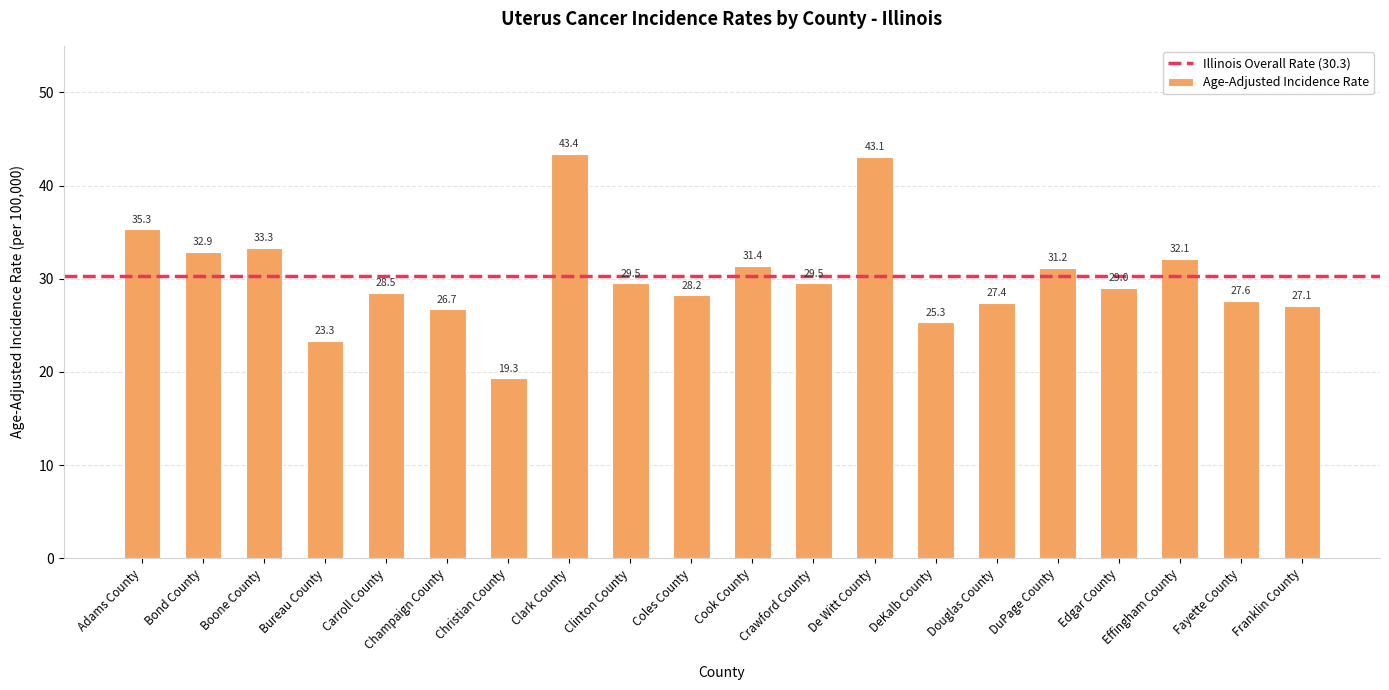

Reading left to right, list all the values displayed in this chart.

35.3	32.9	33.3	23.3	28.5	26.7	19.3	43.4	29.5	28.2	31.4	29.5	43.1	25.3	27.4	31.2	29.0	32.1	27.6	27.1